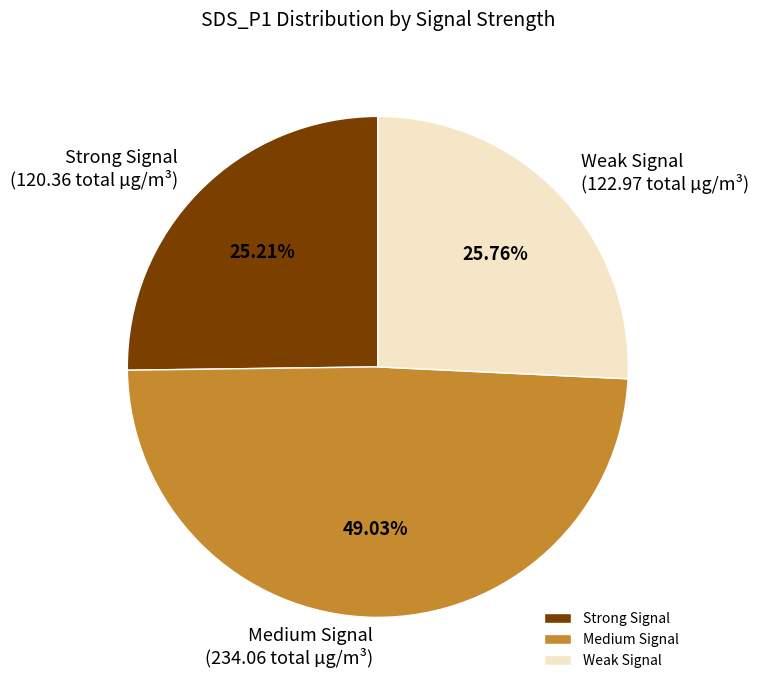

Is there any slice that represents more than half of the pie?

No